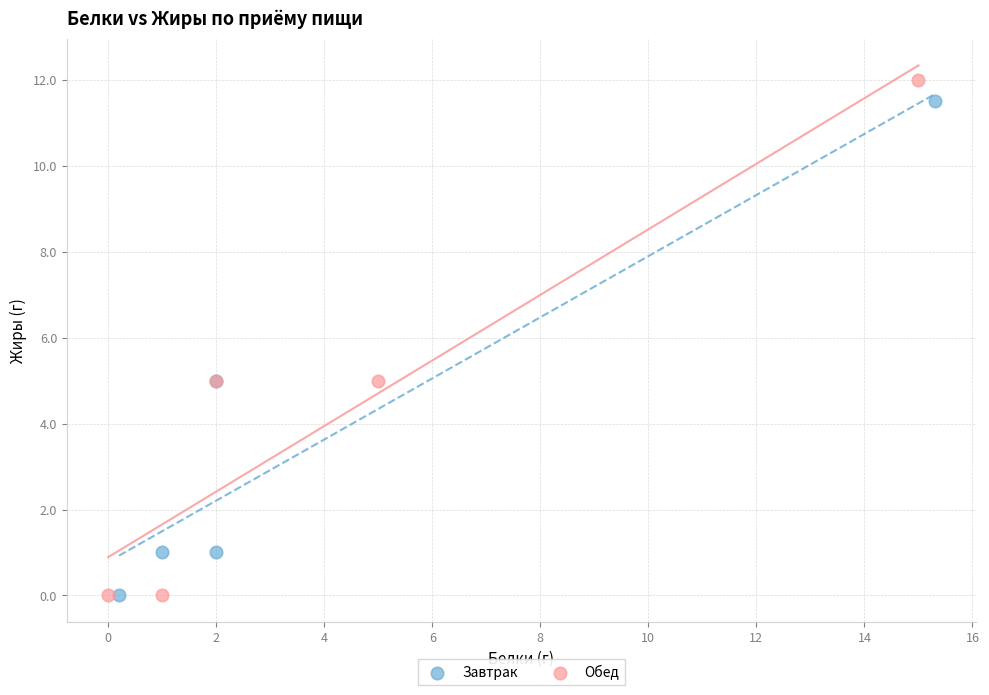

What are all the series names shown in the legend?

Завтрак, Обед